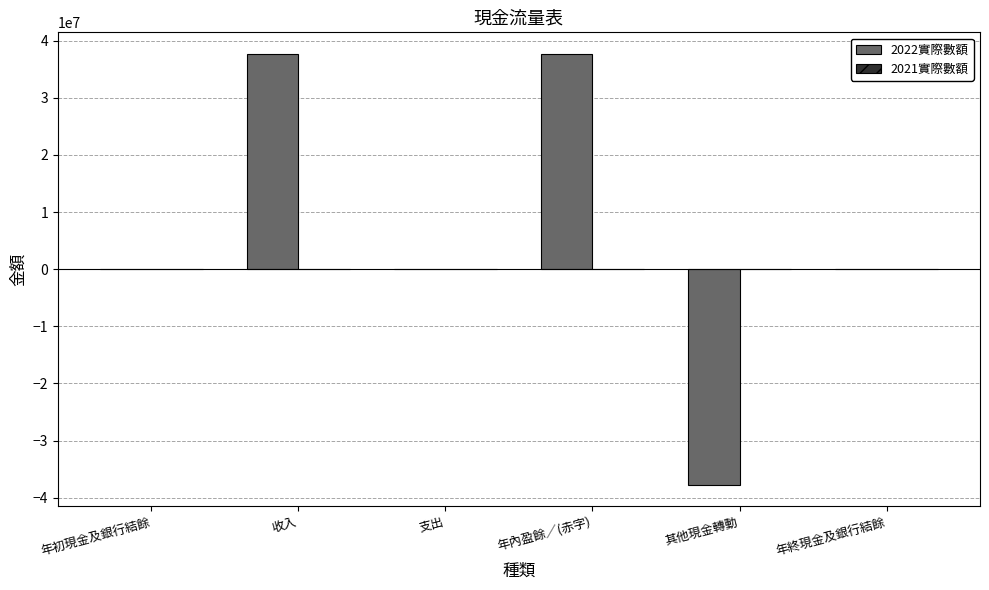

Which series has the largest total across all categories?

2022實際數額